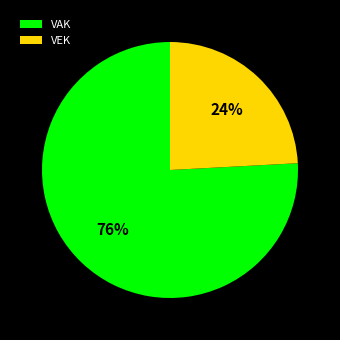

What is the majority slice?

VAK